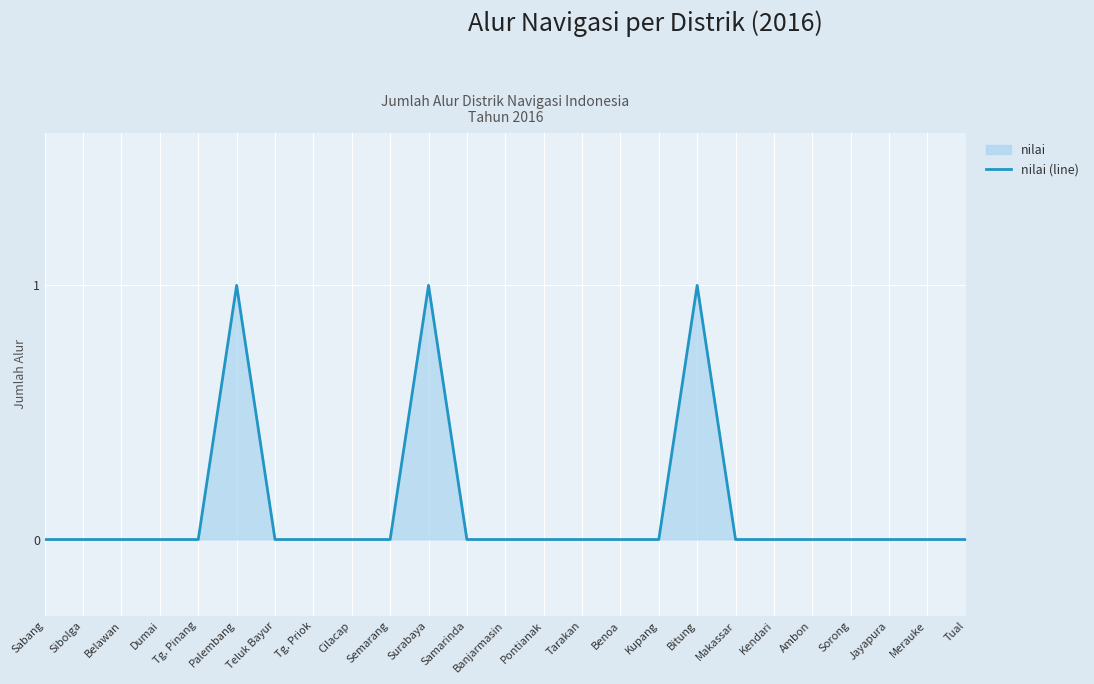

Count the number of data series in this chart.

1